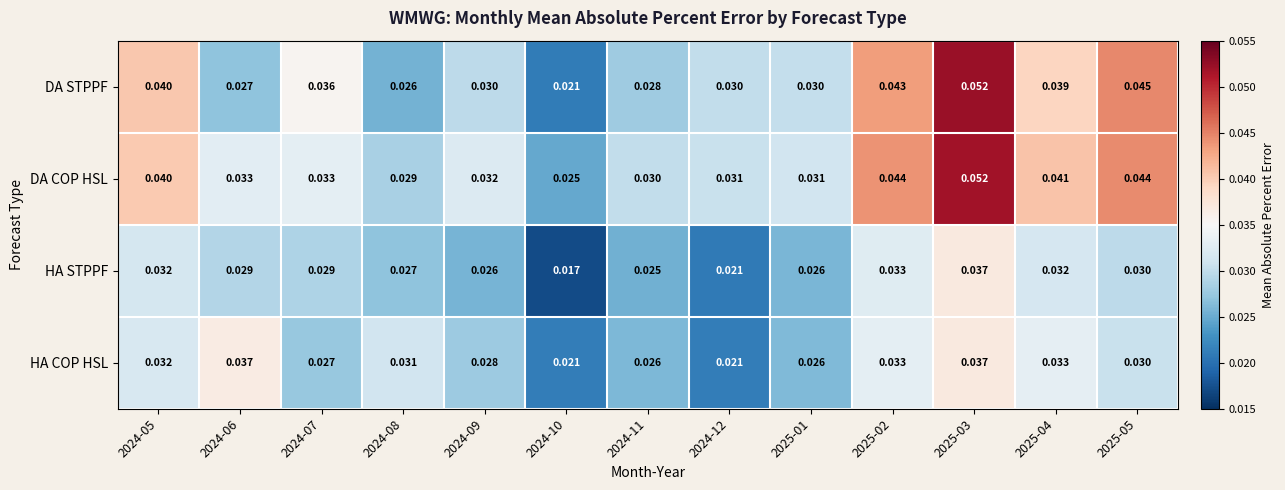

Which series changed the most between 2025-03 and 2025-05?

DA COP HSL